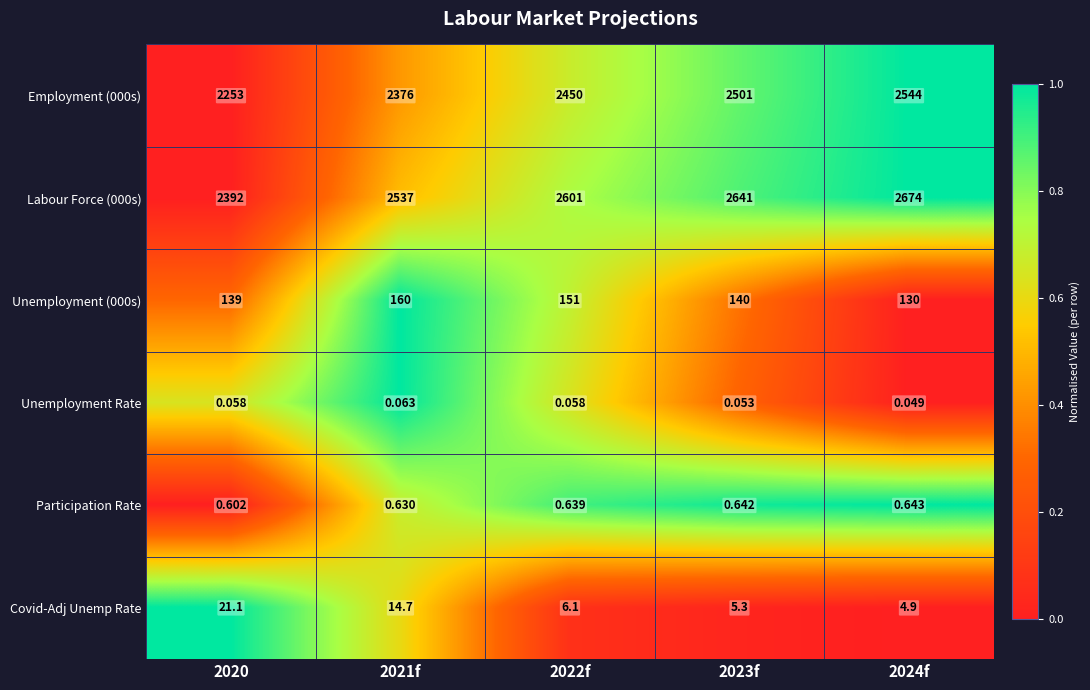

How many series are shown in this chart?

6